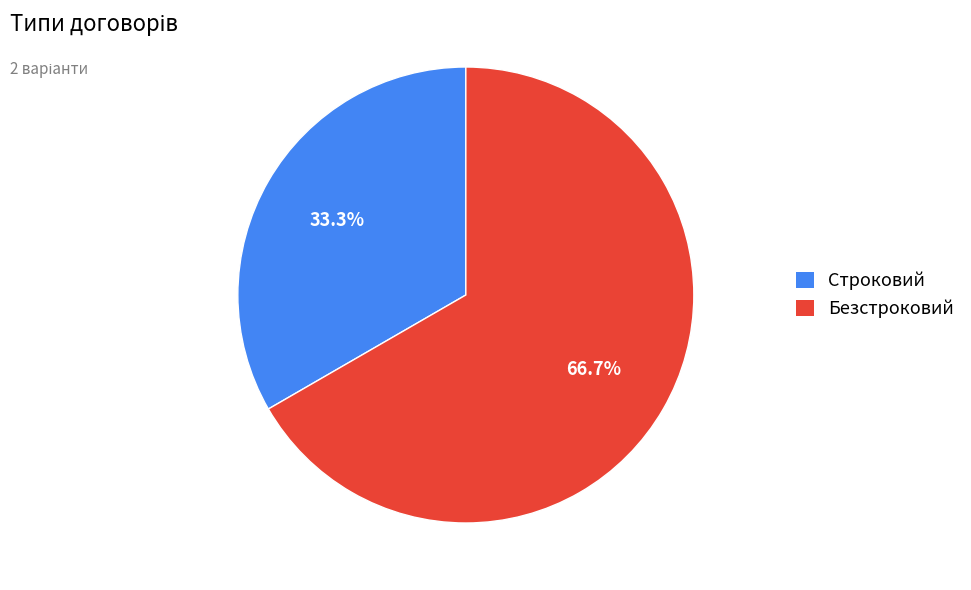

What is the smallest slice in the pie chart?

Строковий